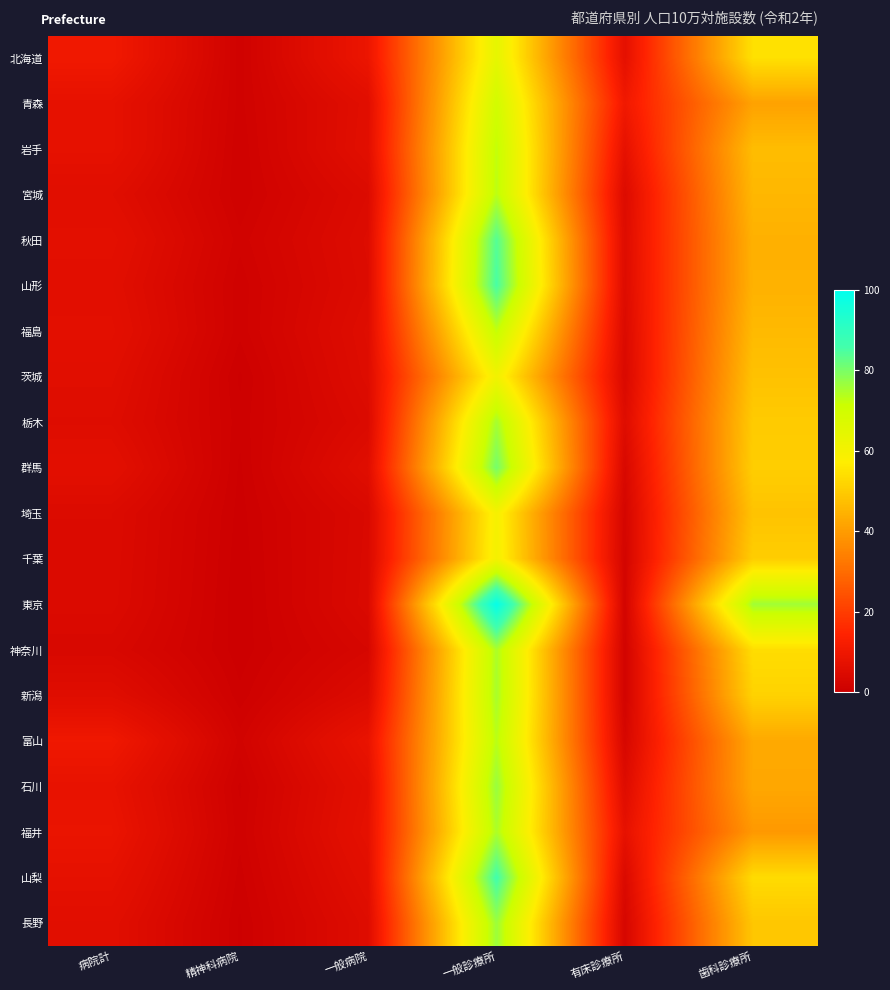

What is the difference between the highest and lowest values at 一般診療所?

39.2